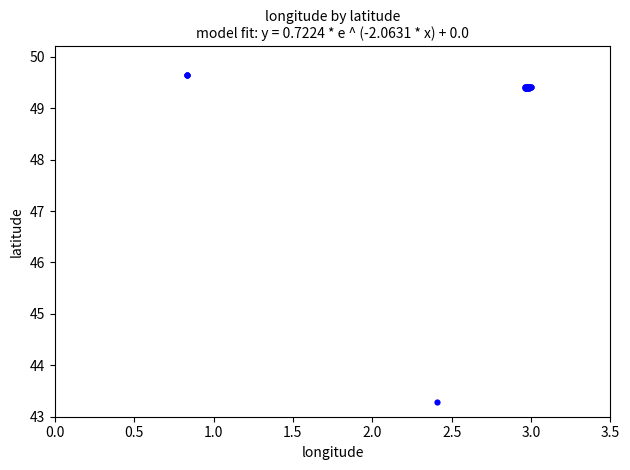

What Y value in the scatter plot is closest to 46?

43.3